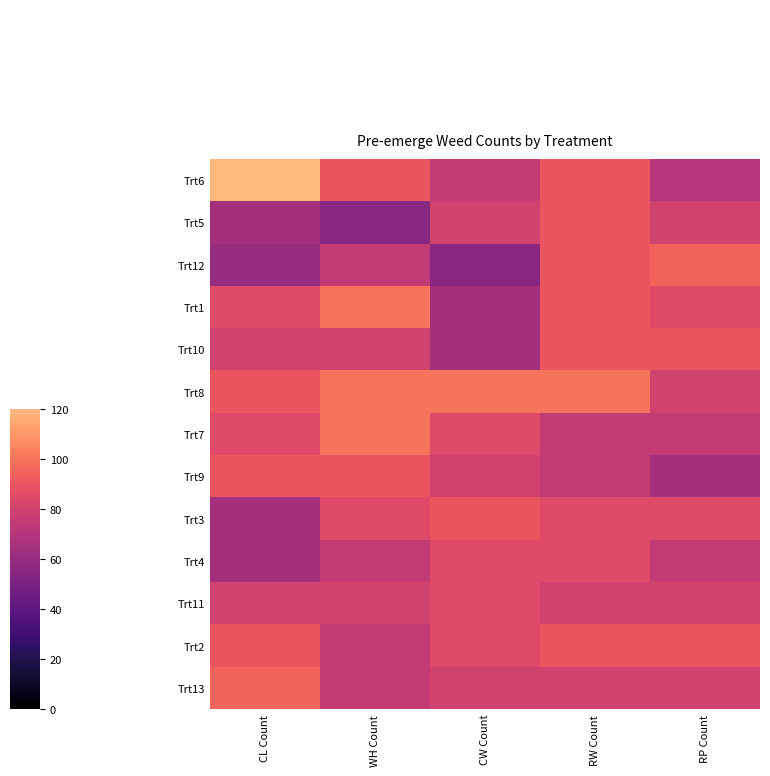

What is the minimum value shown in the chart?

55